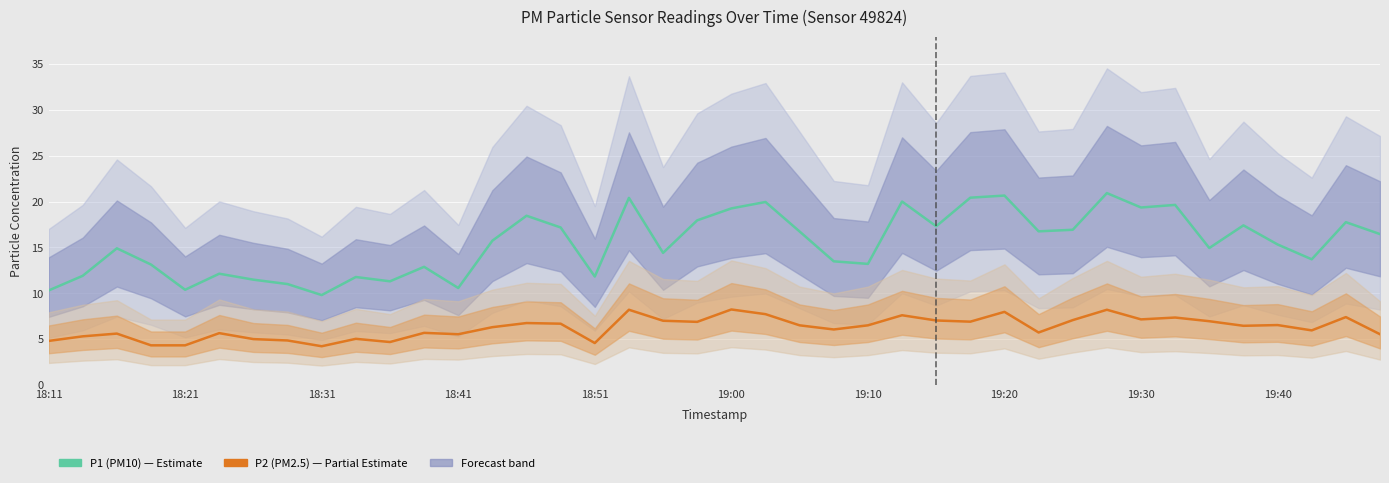

Does the chart display data point markers on the line(s)?

No